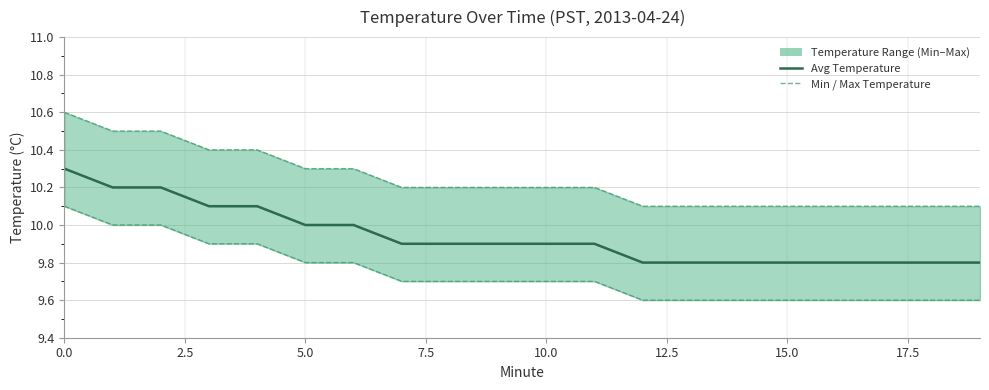

What is the label of the 6th point from the right?

14